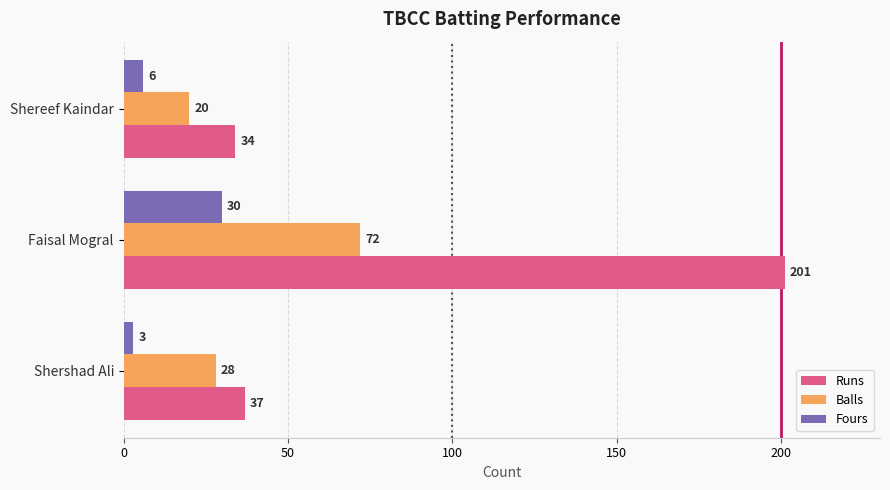

Where is Balls nearest to the value 46?

Shershad Ali